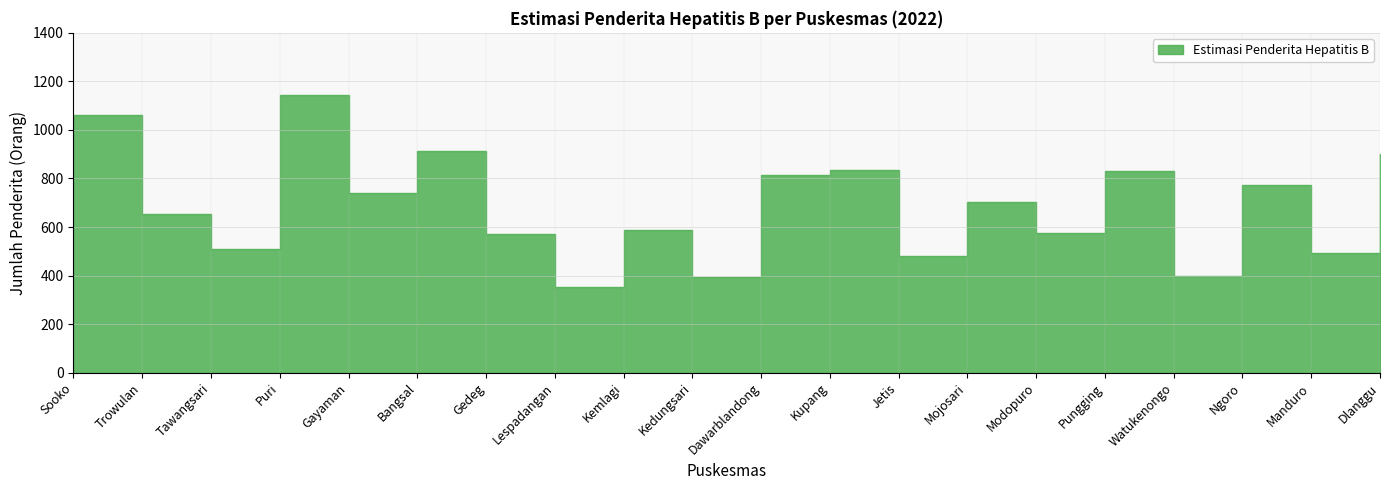

What is the difference between the maximum and minimum values?

790